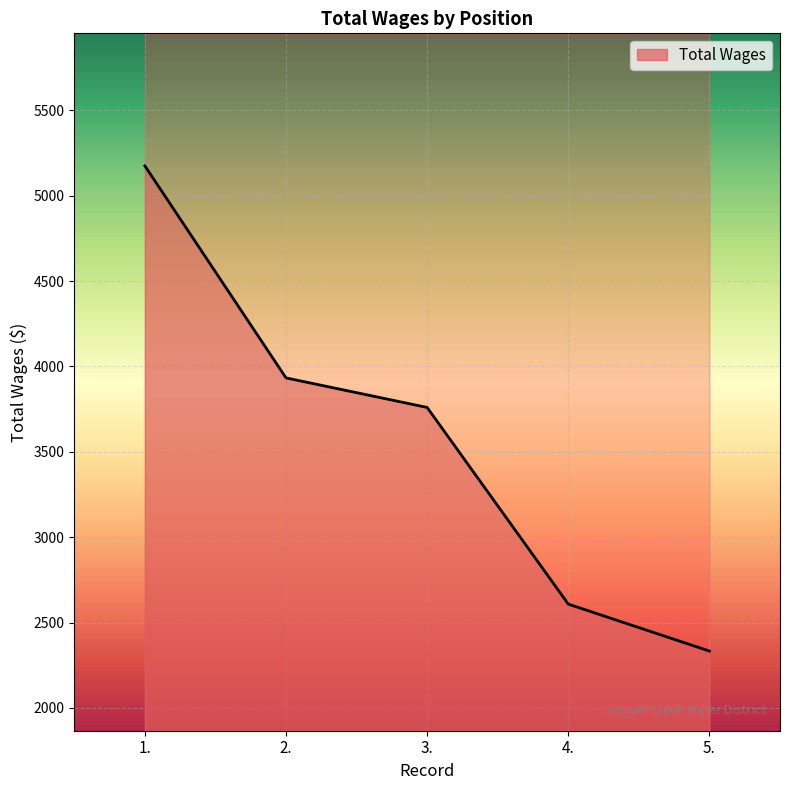

Reading left to right, extract all data points from this chart.

1.=5175	2.=3933	3.=3760	4.=2608	5.=2333